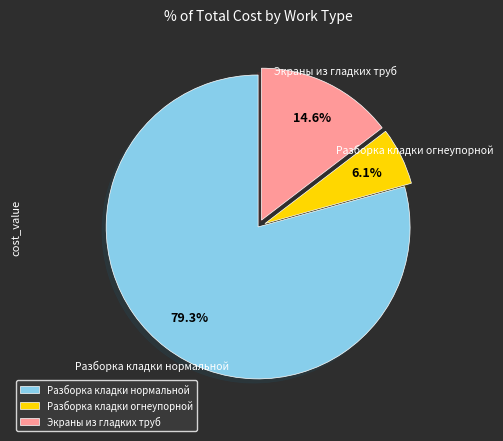

Rank the categories by value from highest to lowest.

Разборка кладки нормальной, Экраны из гладких труб, Разборка кладки огнеупорной